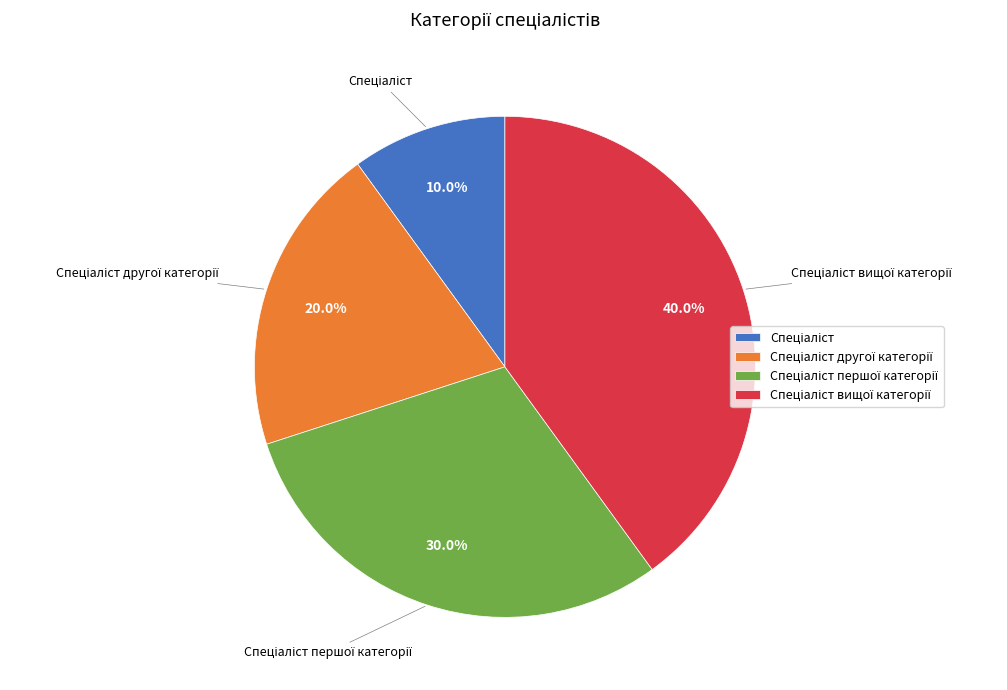

Does any single category account for the majority?

No